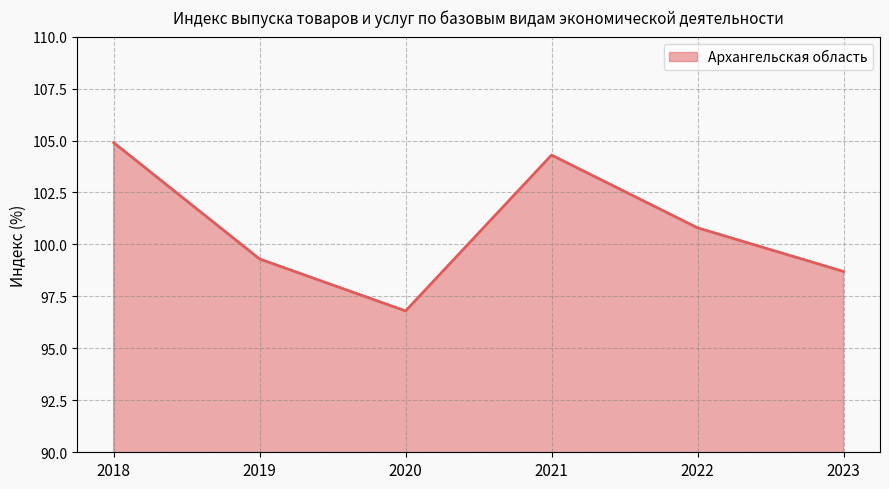

What is the sum of all values?

604.8